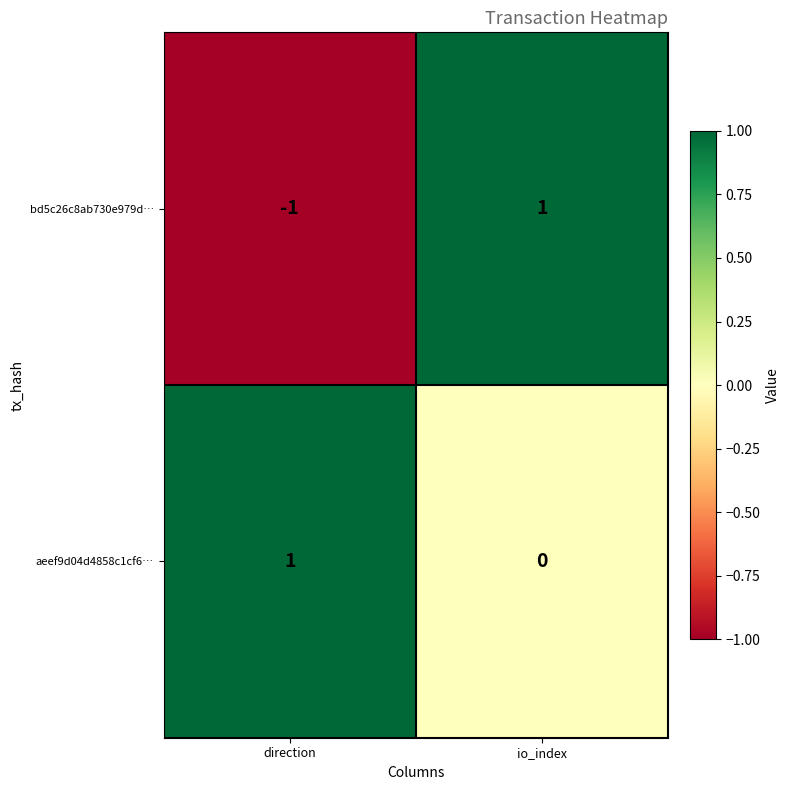

At how many categories does at least one series exceed 0?

2